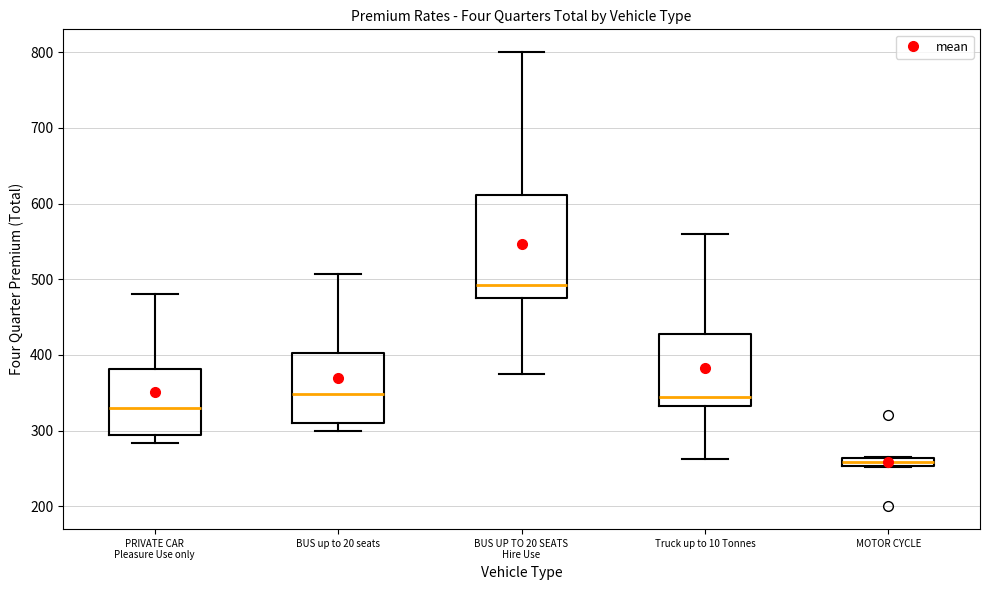

Which box's median line is the lowest?

MOTOR CYCLE